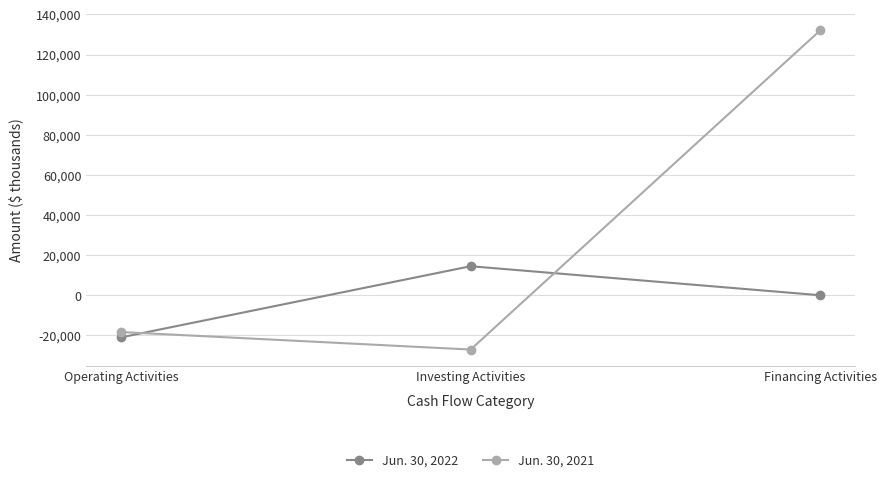

What is the sum of all Jun. 30, 2022 values?

-6396